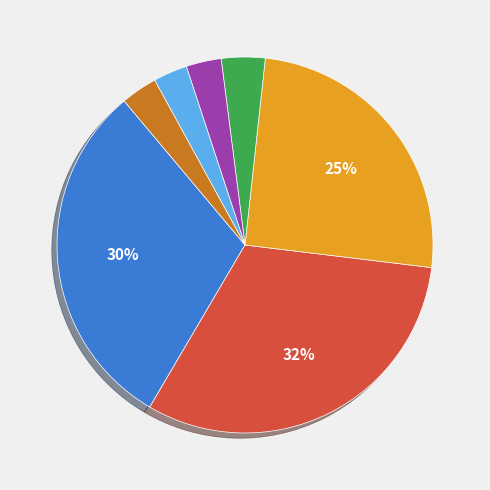

Is there a majority slice in this chart?

No